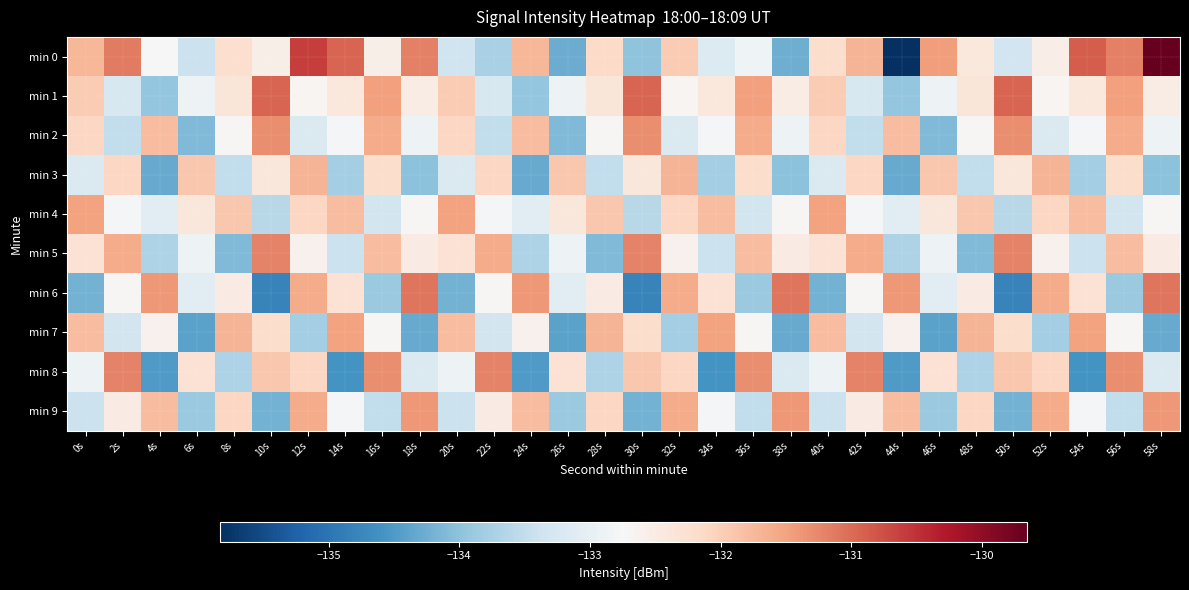

Reading right to left, what are all the values shown in this chart?

min 0: 58s=-129.7	56s=-131.2	54s=-130.9	52s=-132.5	50s=-133.3	48s=-132.4	46s=-131.5	44s=-135.8	42s=-131.7	40s=-132.2	38s=-134.2	36s=-132.9	34s=-133.2	32s=-132.0	30s=-134.0	28s=-132.1	26s=-134.3	24s=-131.7	22s=-133.7	20s=-133.4	18s=-131.2	16s=-132.6	14s=-131.0	12s=-130.6	10s=-132.6	8s=-132.2	6s=-133.4	4s=-132.7	2s=-131.1	0s=-131.7
min 1: 58s=-132.5	56s=-131.5	54s=-132.4	52s=-132.7	50s=-130.9	48s=-132.4	46s=-132.9	44s=-133.9	42s=-133.2	40s=-131.9	38s=-132.5	36s=-131.5	34s=-132.4	32s=-132.7	30s=-130.9	28s=-132.4	26s=-132.9	24s=-133.9	22s=-133.2	20s=-131.9	18s=-132.5	16s=-131.5	14s=-132.4	12s=-132.7	10s=-130.9	8s=-132.4	6s=-132.9	4s=-133.9	2s=-133.2	0s=-131.9
min 2: 58s=-132.9	56s=-131.6	54s=-132.8	52s=-133.2	50s=-131.3	48s=-132.7	46s=-134.1	44s=-131.8	42s=-133.5	40s=-132.1	38s=-132.9	36s=-131.6	34s=-132.8	32s=-133.2	30s=-131.3	28s=-132.7	26s=-134.1	24s=-131.8	22s=-133.5	20s=-132.1	18s=-132.9	16s=-131.6	14s=-132.8	12s=-133.2	10s=-131.3	8s=-132.7	6s=-134.1	4s=-131.8	2s=-133.5	0s=-132.1
min 3: 58s=-134.0	56s=-132.2	54s=-133.8	52s=-131.7	50s=-132.4	48s=-133.5	46s=-131.9	44s=-134.3	42s=-132.1	40s=-133.2	38s=-134.0	36s=-132.2	34s=-133.8	32s=-131.7	30s=-132.4	28s=-133.5	26s=-131.9	24s=-134.3	22s=-132.1	20s=-133.2	18s=-134.0	16s=-132.2	14s=-133.8	12s=-131.7	10s=-132.4	8s=-133.5	6s=-131.9	4s=-134.3	2s=-132.1	0s=-133.2
min 4: 58s=-132.7	56s=-133.3	54s=-131.8	52s=-132.1	50s=-133.6	48s=-131.9	46s=-132.4	44s=-133.1	42s=-132.8	40s=-131.5	38s=-132.7	36s=-133.3	34s=-131.8	32s=-132.1	30s=-133.6	28s=-131.9	26s=-132.4	24s=-133.1	22s=-132.8	20s=-131.5	18s=-132.7	16s=-133.3	14s=-131.8	12s=-132.1	10s=-133.6	8s=-131.9	6s=-132.4	4s=-133.1	2s=-132.8	0s=-131.5
min 5: 58s=-132.5	56s=-131.8	54s=-133.4	52s=-132.6	50s=-131.2	48s=-134.1	46s=-132.9	44s=-133.7	42s=-131.6	40s=-132.3	38s=-132.5	36s=-131.8	34s=-133.4	32s=-132.6	30s=-131.2	28s=-134.1	26s=-132.9	24s=-133.7	22s=-131.6	20s=-132.3	18s=-132.5	16s=-131.8	14s=-133.4	12s=-132.6	10s=-131.2	8s=-134.1	6s=-132.9	4s=-133.7	2s=-131.6	0s=-132.3
min 6: 58s=-131.1	56s=-133.9	54s=-132.3	52s=-131.6	50s=-134.8	48s=-132.5	46s=-133.1	44s=-131.4	42s=-132.7	40s=-134.2	38s=-131.1	36s=-133.9	34s=-132.3	32s=-131.6	30s=-134.8	28s=-132.5	26s=-133.1	24s=-131.4	22s=-132.7	20s=-134.2	18s=-131.1	16s=-133.9	14s=-132.3	12s=-131.6	10s=-134.8	8s=-132.5	6s=-133.1	4s=-131.4	2s=-132.7	0s=-134.2
min 7: 58s=-134.3	56s=-132.7	54s=-131.5	52s=-133.8	50s=-132.2	48s=-131.7	46s=-134.4	44s=-132.6	42s=-133.3	40s=-131.8	38s=-134.3	36s=-132.7	34s=-131.5	32s=-133.8	30s=-132.2	28s=-131.7	26s=-134.4	24s=-132.6	22s=-133.3	20s=-131.8	18s=-134.3	16s=-132.7	14s=-131.5	12s=-133.8	10s=-132.2	8s=-131.7	6s=-134.4	4s=-132.6	2s=-133.3	0s=-131.8
min 8: 58s=-133.2	56s=-131.3	54s=-134.6	52s=-132.1	50s=-131.9	48s=-133.7	46s=-132.3	44s=-134.5	42s=-131.2	40s=-132.9	38s=-133.2	36s=-131.3	34s=-134.6	32s=-132.1	30s=-131.9	28s=-133.7	26s=-132.3	24s=-134.5	22s=-131.2	20s=-132.9	18s=-133.2	16s=-131.3	14s=-134.6	12s=-132.1	10s=-131.9	8s=-133.7	6s=-132.3	4s=-134.5	2s=-131.2	0s=-132.9
min 9: 58s=-131.4	56s=-133.5	54s=-132.8	52s=-131.6	50s=-134.2	48s=-132.1	46s=-133.9	44s=-131.8	42s=-132.5	40s=-133.4	38s=-131.4	36s=-133.5	34s=-132.8	32s=-131.6	30s=-134.2	28s=-132.1	26s=-133.9	24s=-131.8	22s=-132.5	20s=-133.4	18s=-131.4	16s=-133.5	14s=-132.8	12s=-131.6	10s=-134.2	8s=-132.1	6s=-133.9	4s=-131.8	2s=-132.5	0s=-133.4